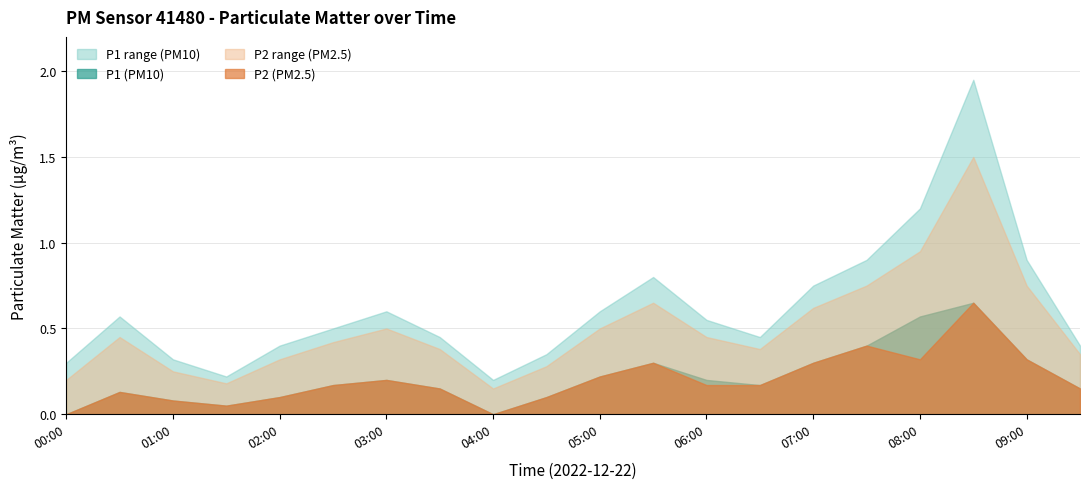

At which category does the chart reach its minimum across all series?

00:00